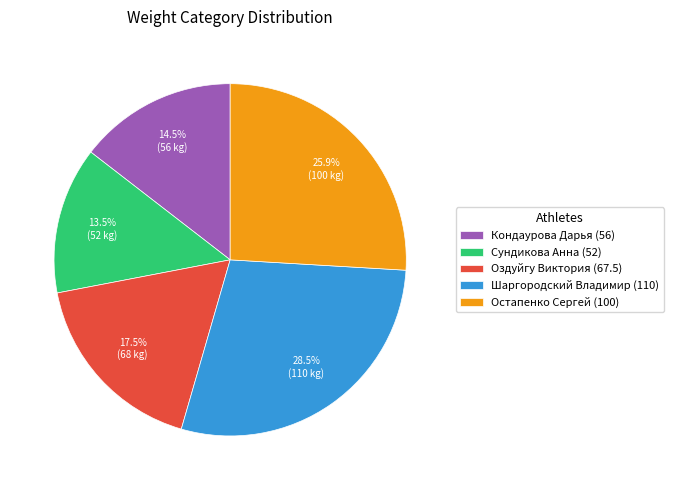

Is Остапенко Сергей (100) the majority of the pie?

No